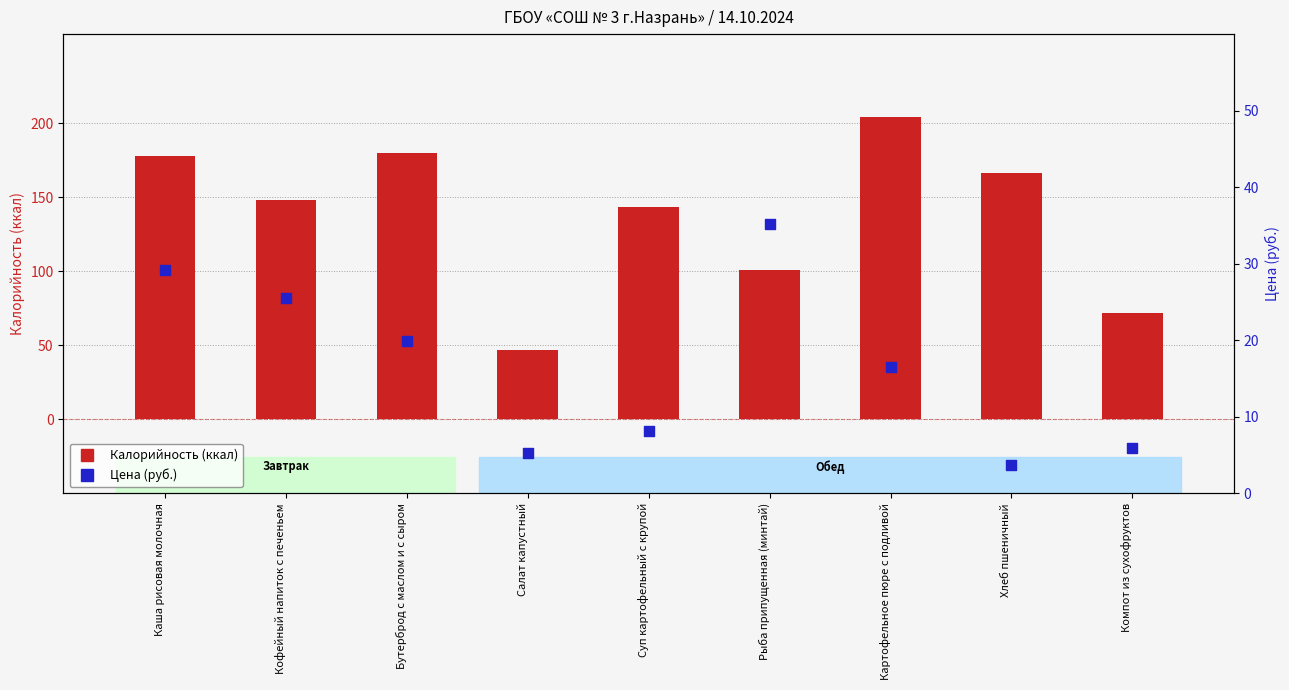

Which series has the largest Y range (max minus min)?

Калорийность